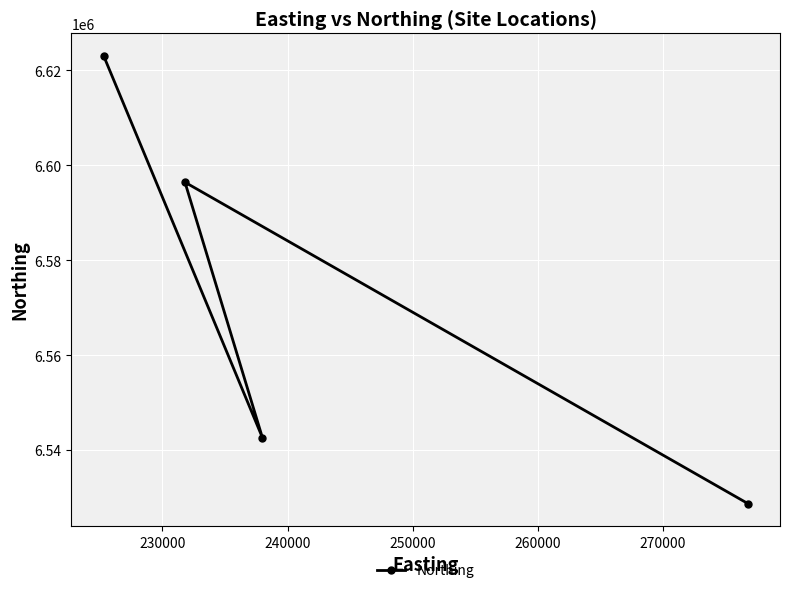

What is the smallest value displayed?

6528734